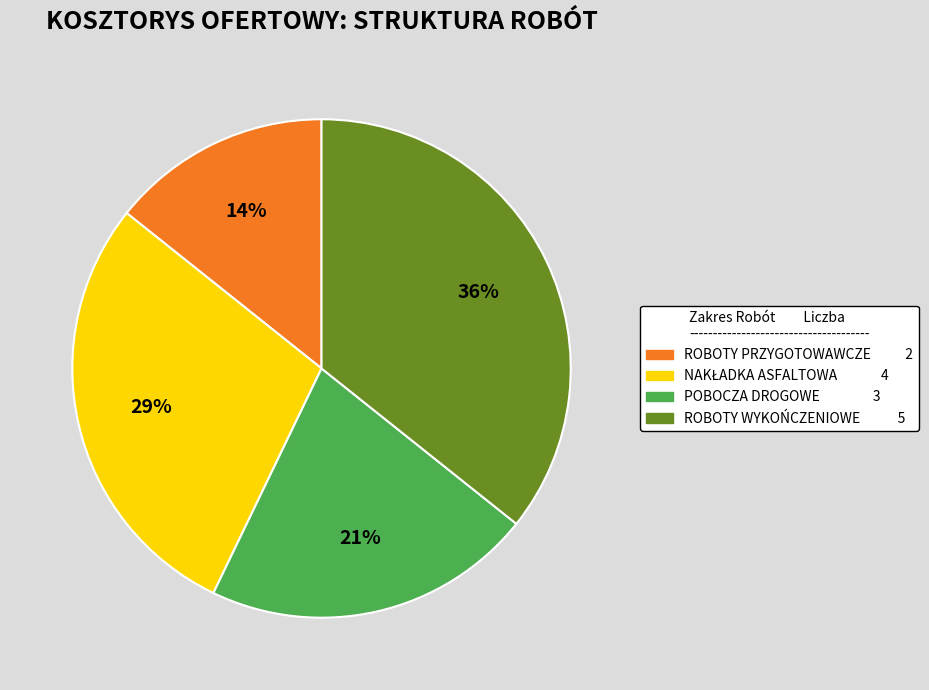

To the nearest percent, what is the average slice percentage?

25%